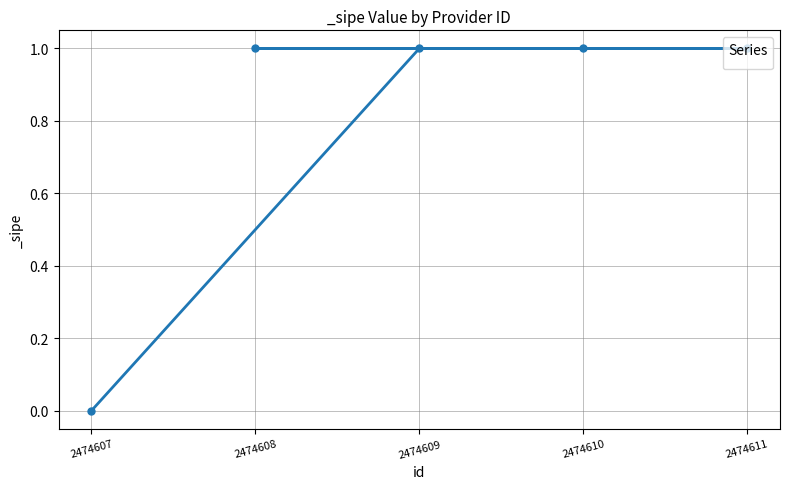

What is the value of the 5th point from the left?

1